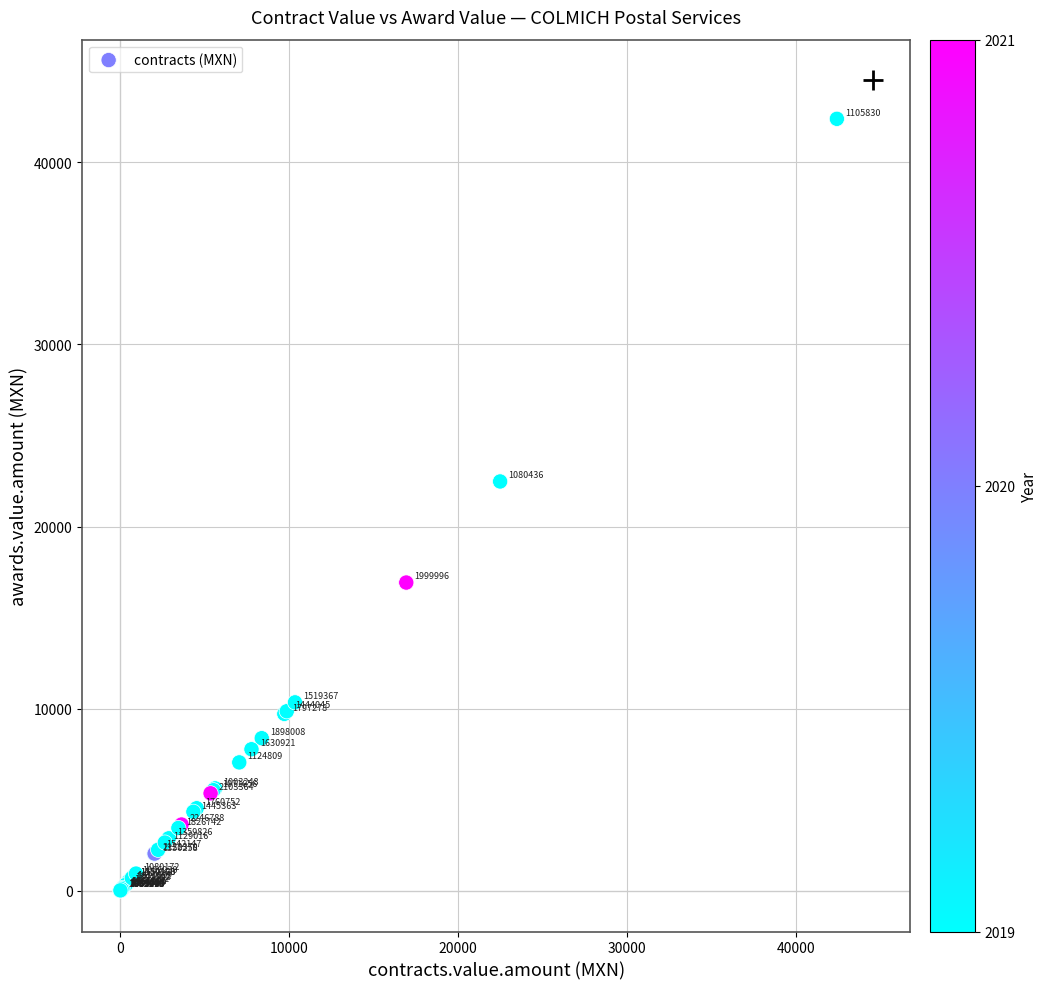

What Y value in the scatter plot is closest to 21206?

22480.6